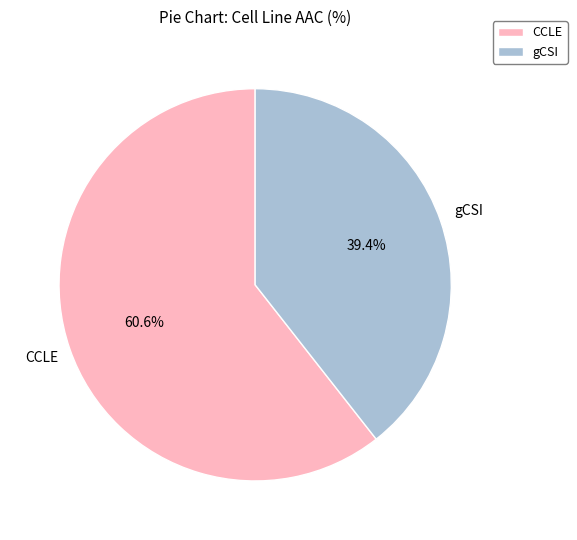

Is it true that gCSI is 39% of the pie?

True